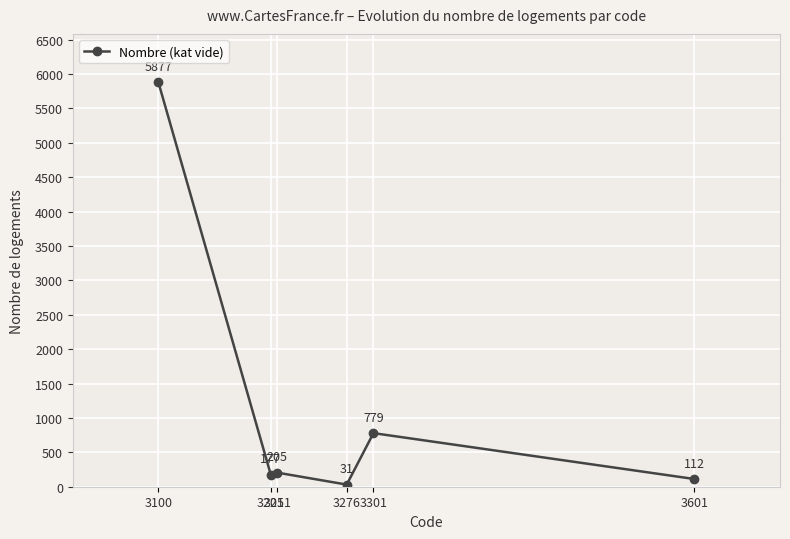

The value at 3205 is 177. True or false?

True